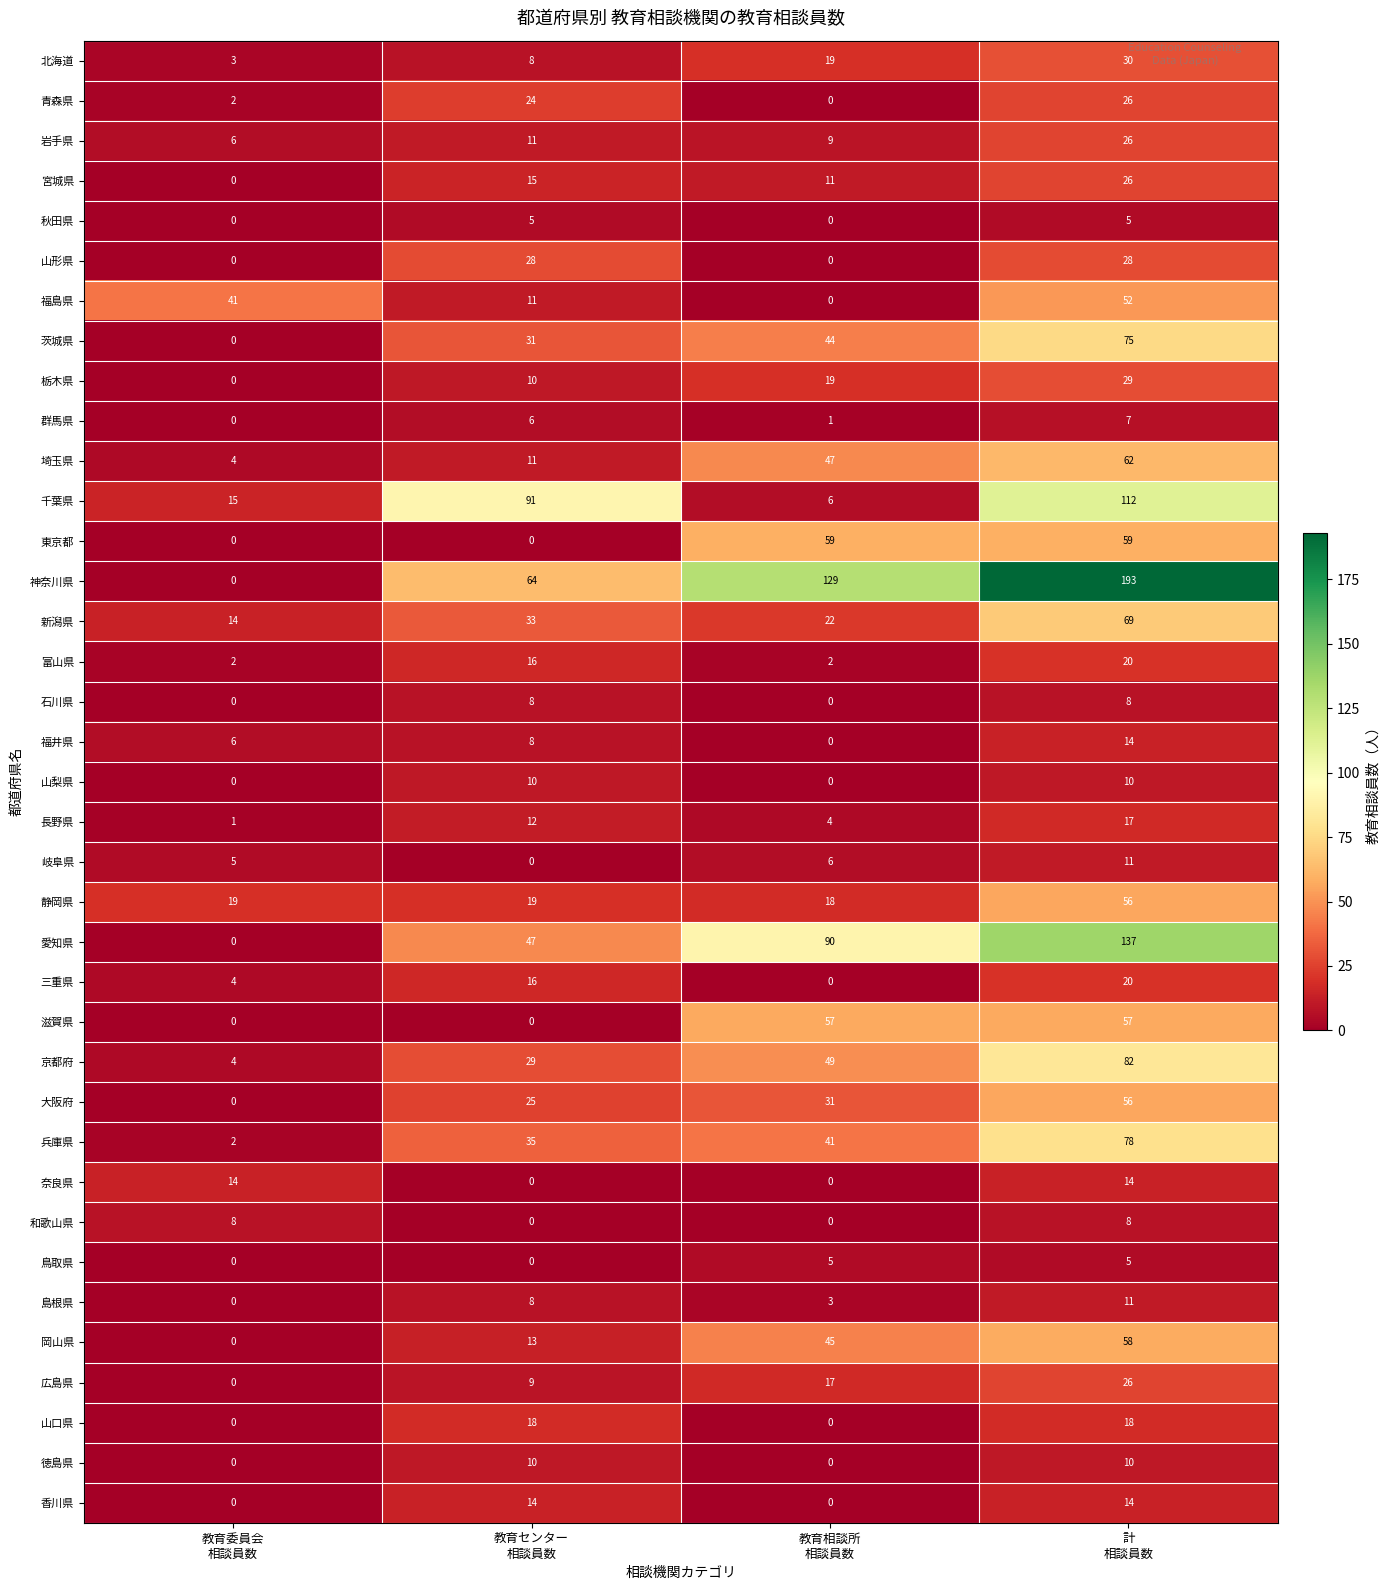

Which series has the widest spread of values?

神奈川県